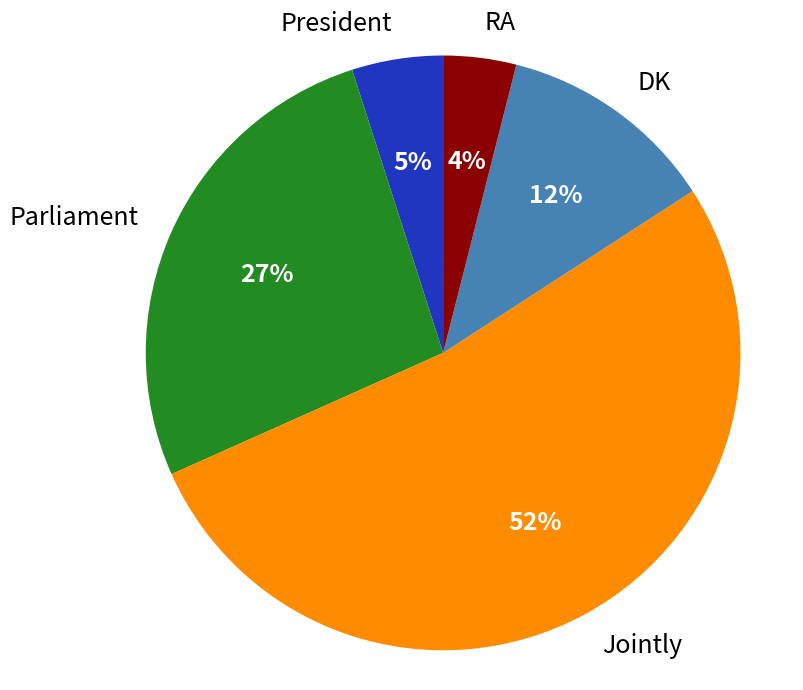

What is the smallest slice in the pie chart?

RA